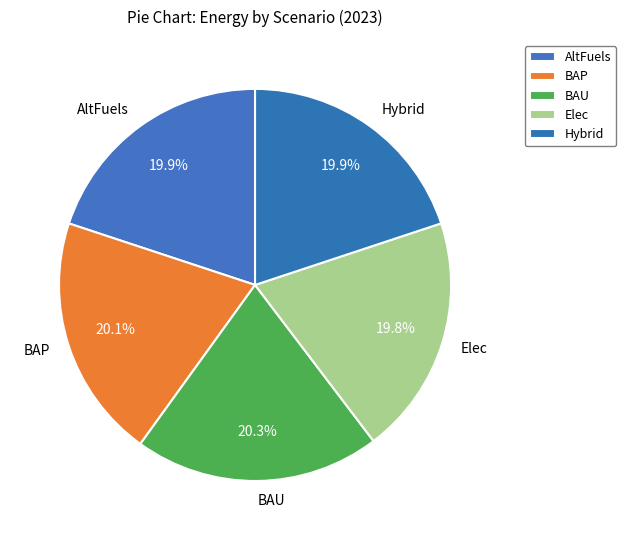

Does Elec represent more than half of the total?

No